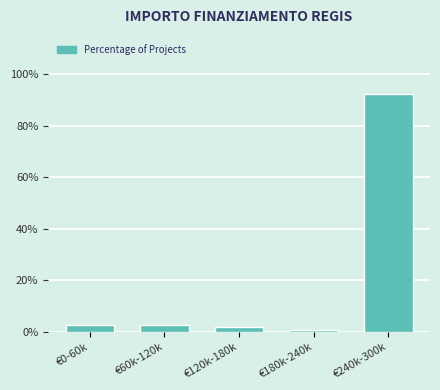

Reading left to right, transcribe all the data shown in this chart.

2.6	2.6	2.0	0.7	92.1